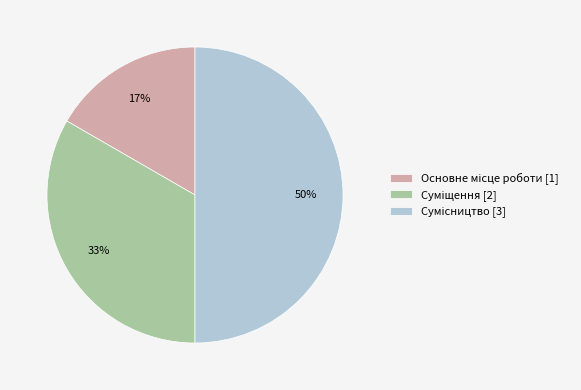

To the nearest percent, what is the difference between the largest and smallest slice percentages?

33%